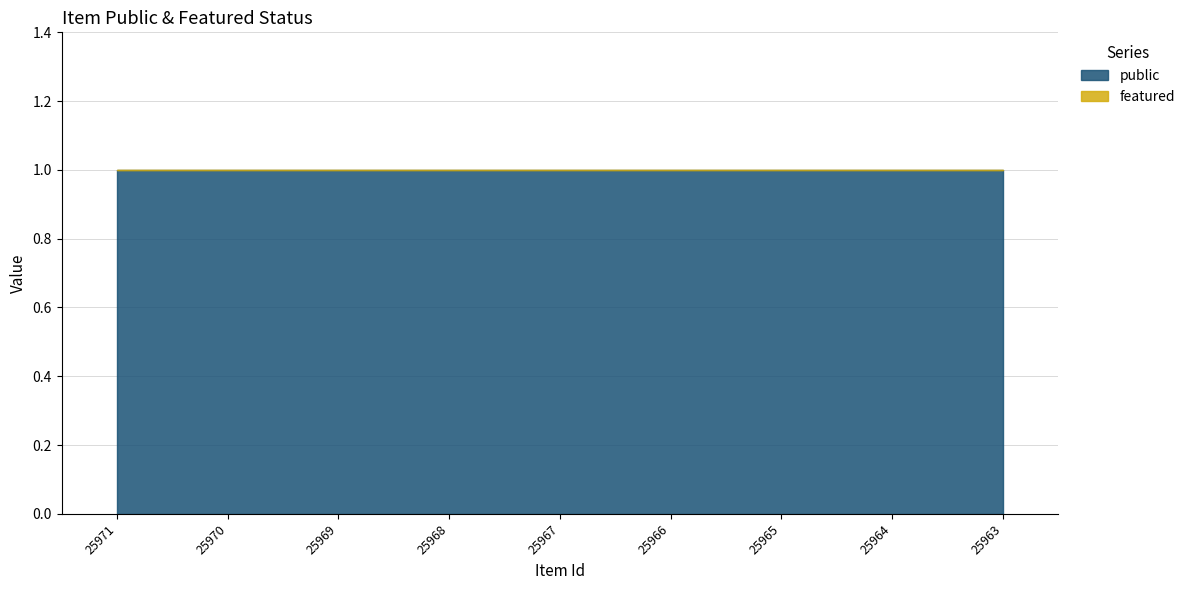

True or false: public and featured cross at least once.

False